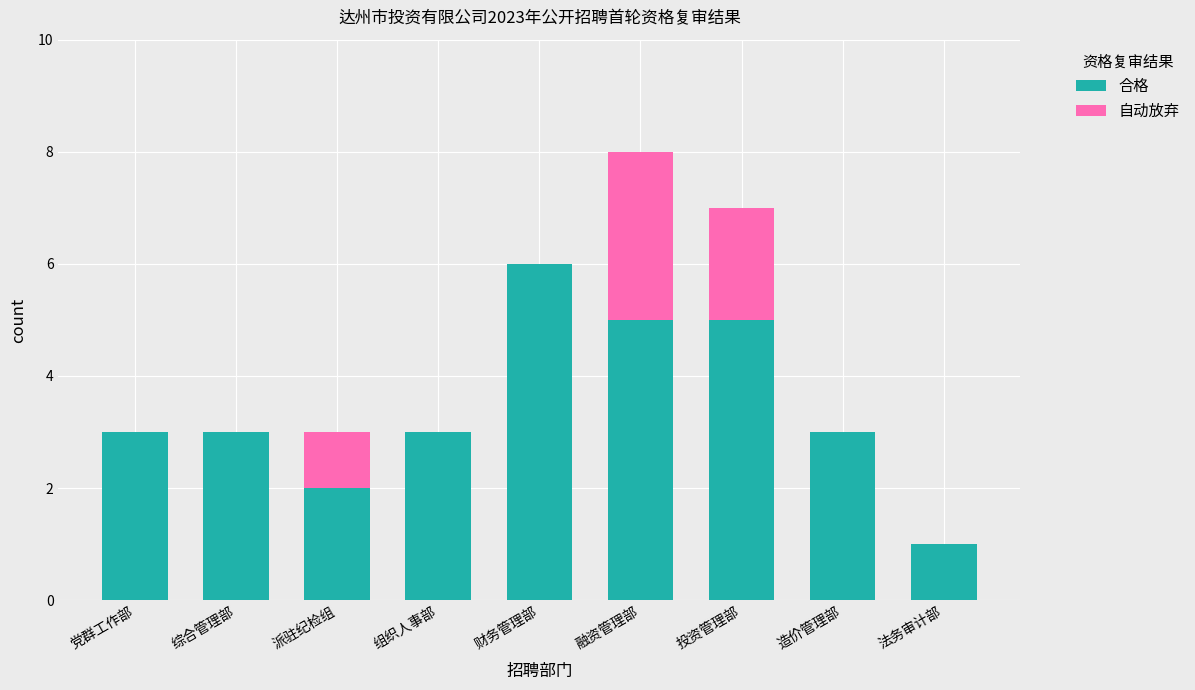

Reading left to right, what are the values for 合格?

党群工作部=3	综合管理部=3	派驻纪检组=2	组织人事部=3	财务管理部=6	融资管理部=5	投资管理部=5	造价管理部=3	法务审计部=1